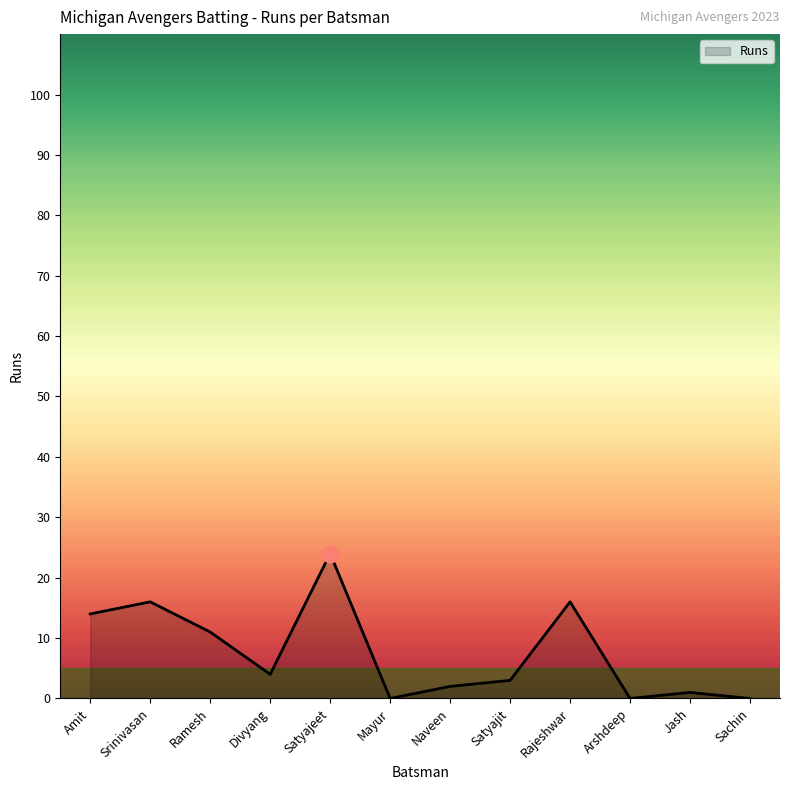

Which has a higher value, Divyang or Rajeshwar?

Rajeshwar